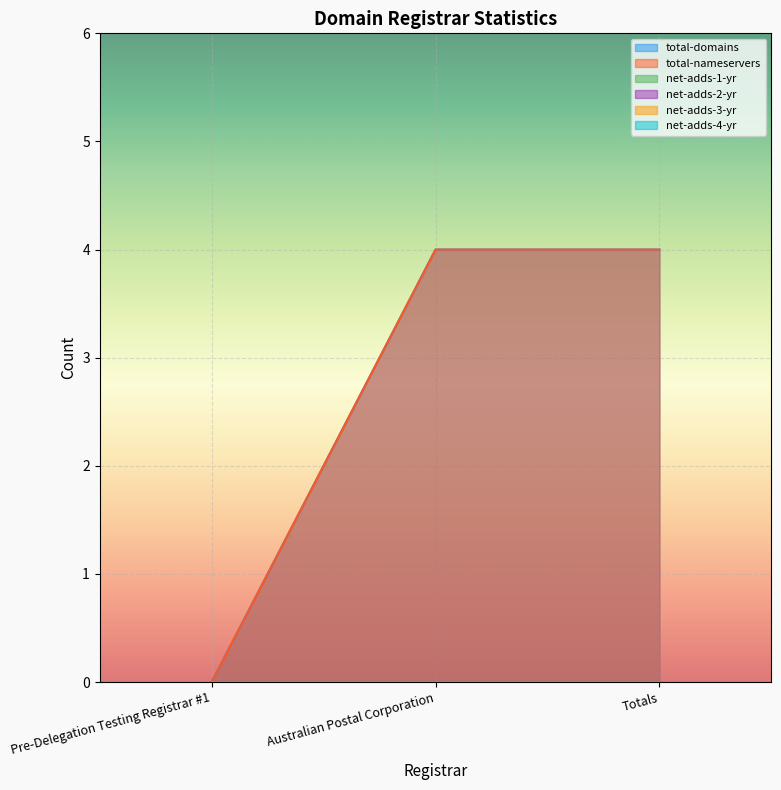

What are all the series names shown in the legend?

total-domains, total-nameservers, net-adds-1-yr, net-adds-2-yr, net-adds-3-yr, net-adds-4-yr